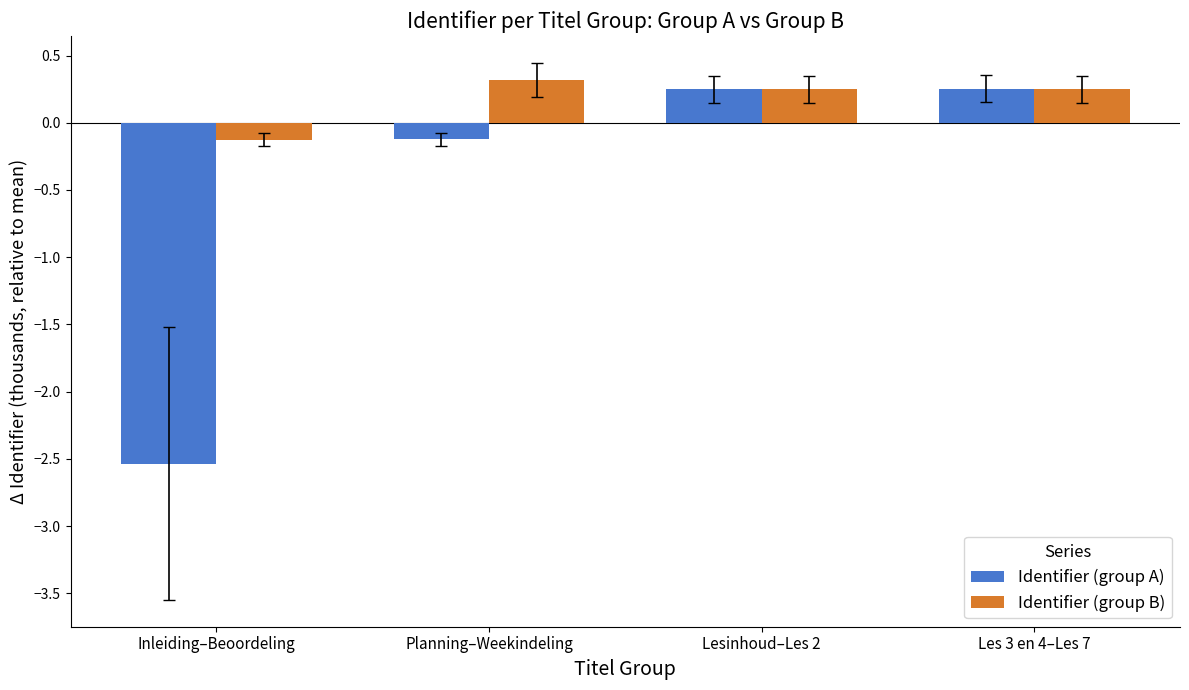

How many values in Identifier (group B) are above zero?

3